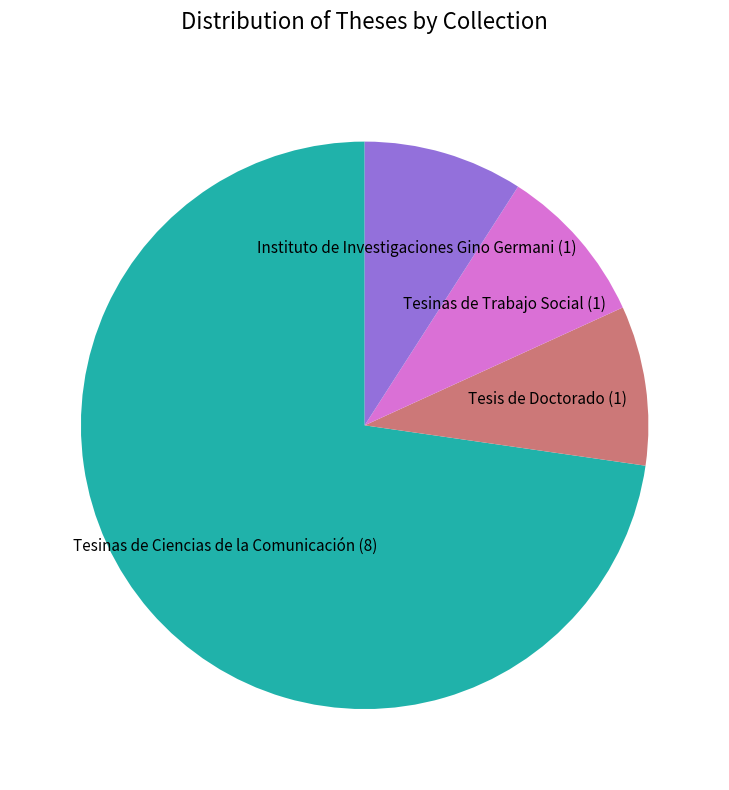

Which has a higher value, Tesinas de Ciencias de la Comunicación (8) or Tesis de Doctorado (1)?

Tesinas de Ciencias de la Comunicación (8)